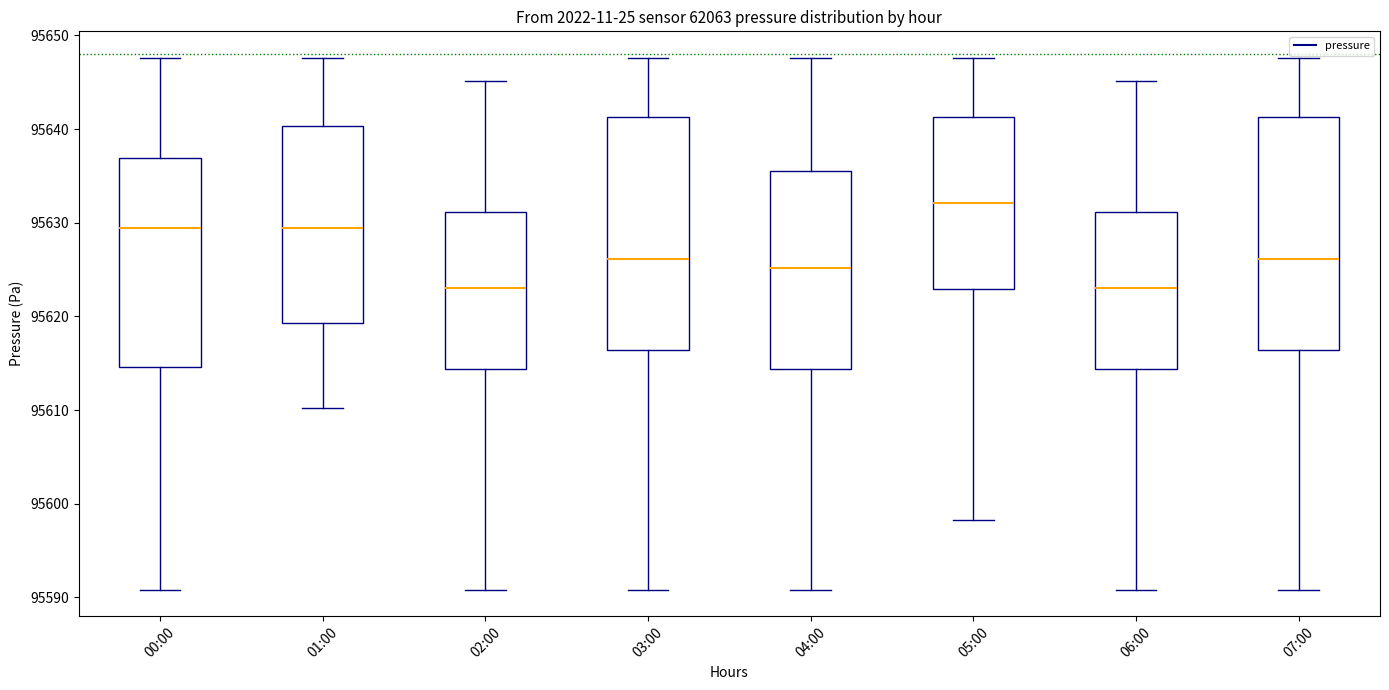

Where is the upper edge of the box for 06:00 on the y-axis? The values are not printed on the chart, so give them approximately, as read against the axis.

95631